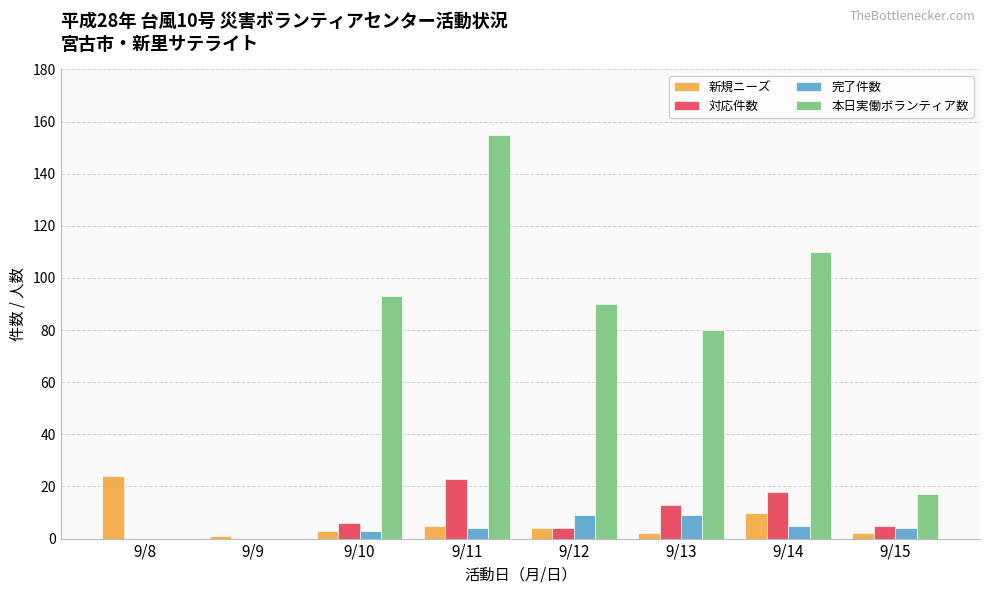

What are all the series names shown in the legend?

新規ニーズ, 対応件数, 完了件数, 本日実働ボランティア数